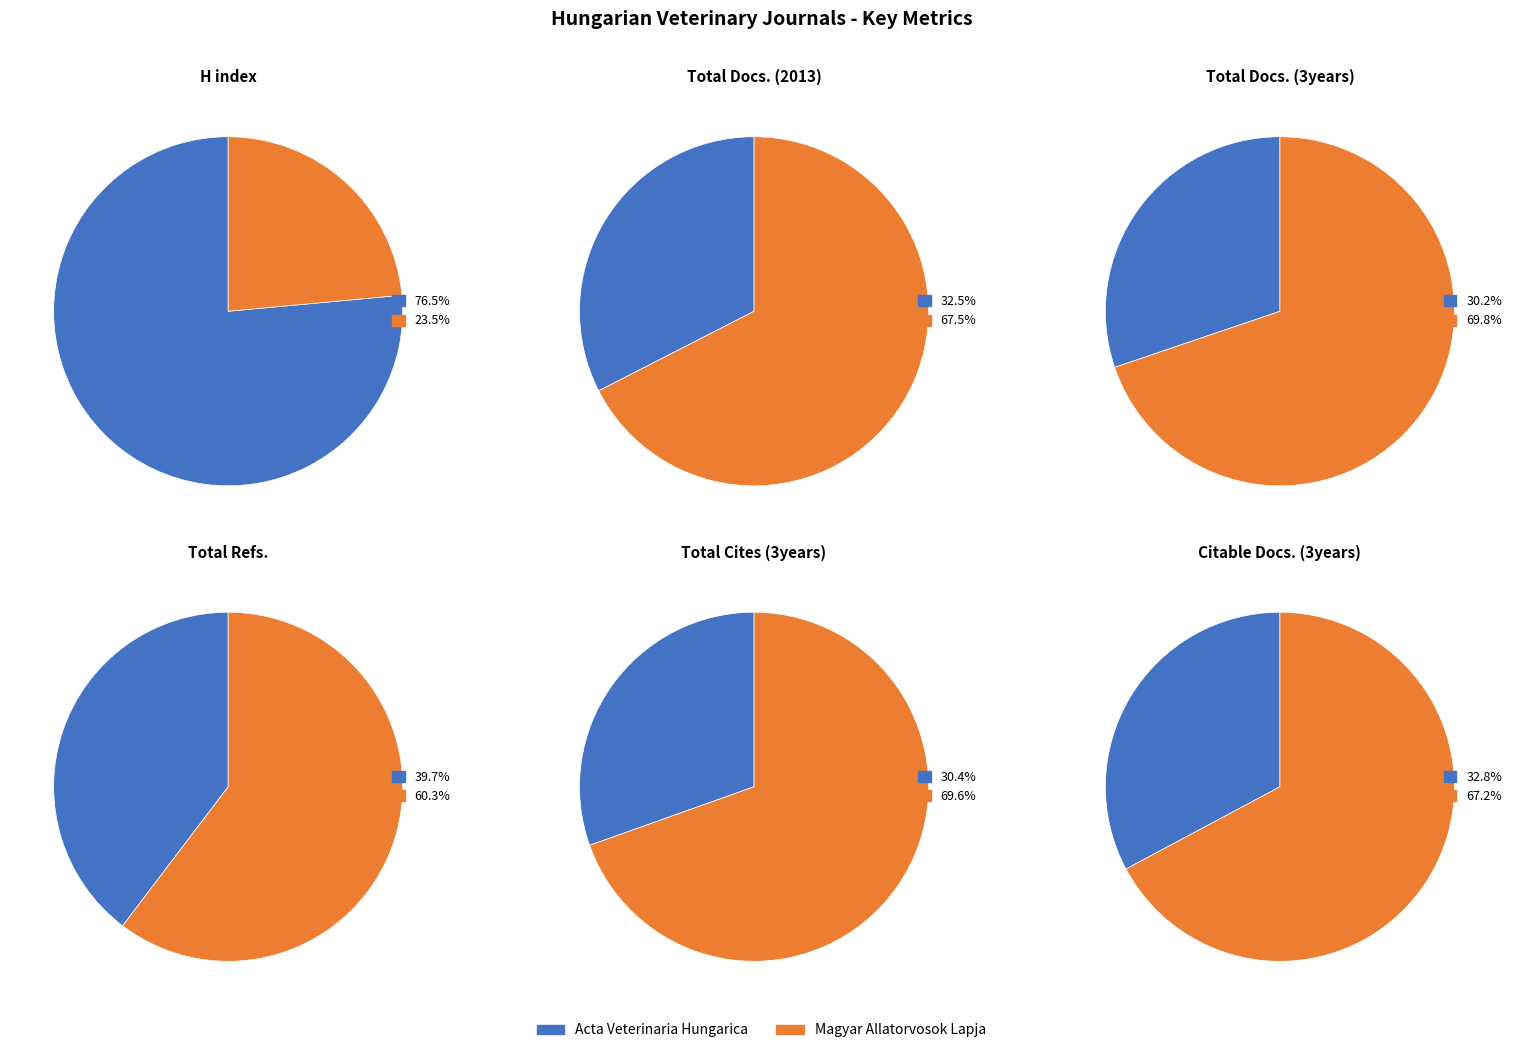

Does any single category account for the majority?

Yes